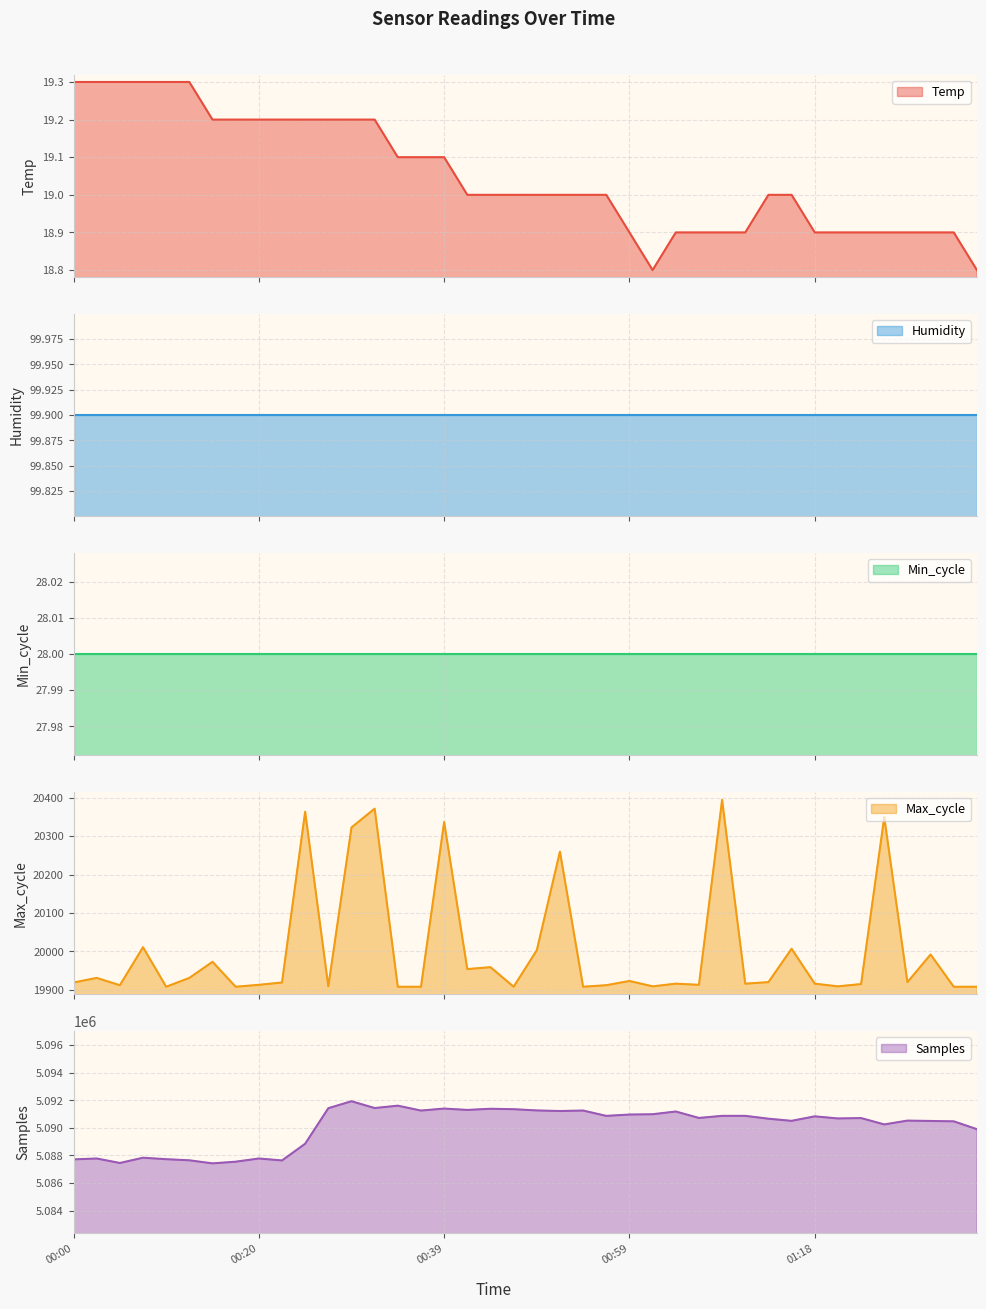

The value of Max_cycle at 00:30 is 30109.1. True or false?

False